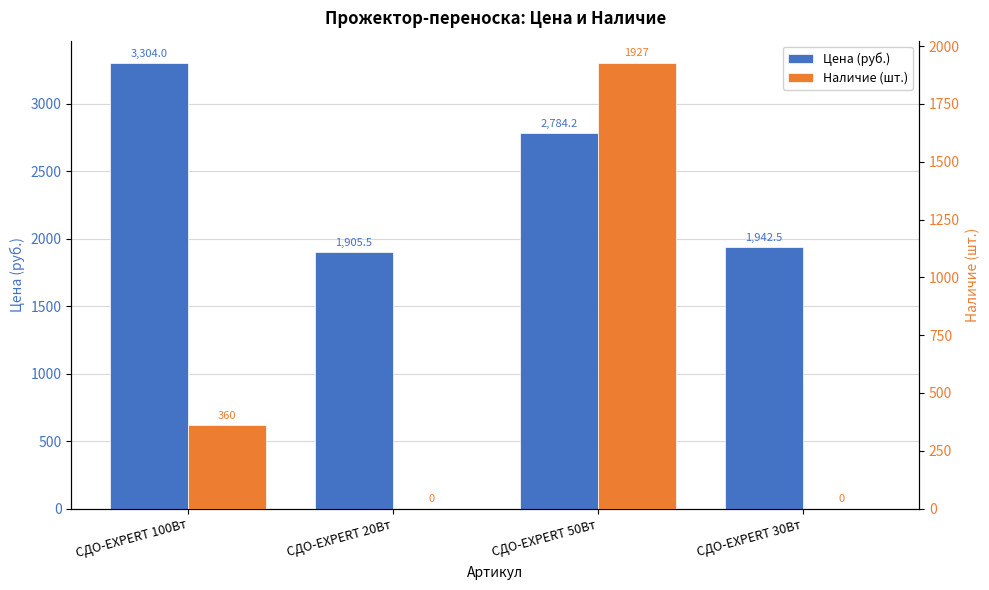

True or false: Цена (руб.) has a value of 1905.5 at СДО-EXPERT 20Вт.

True